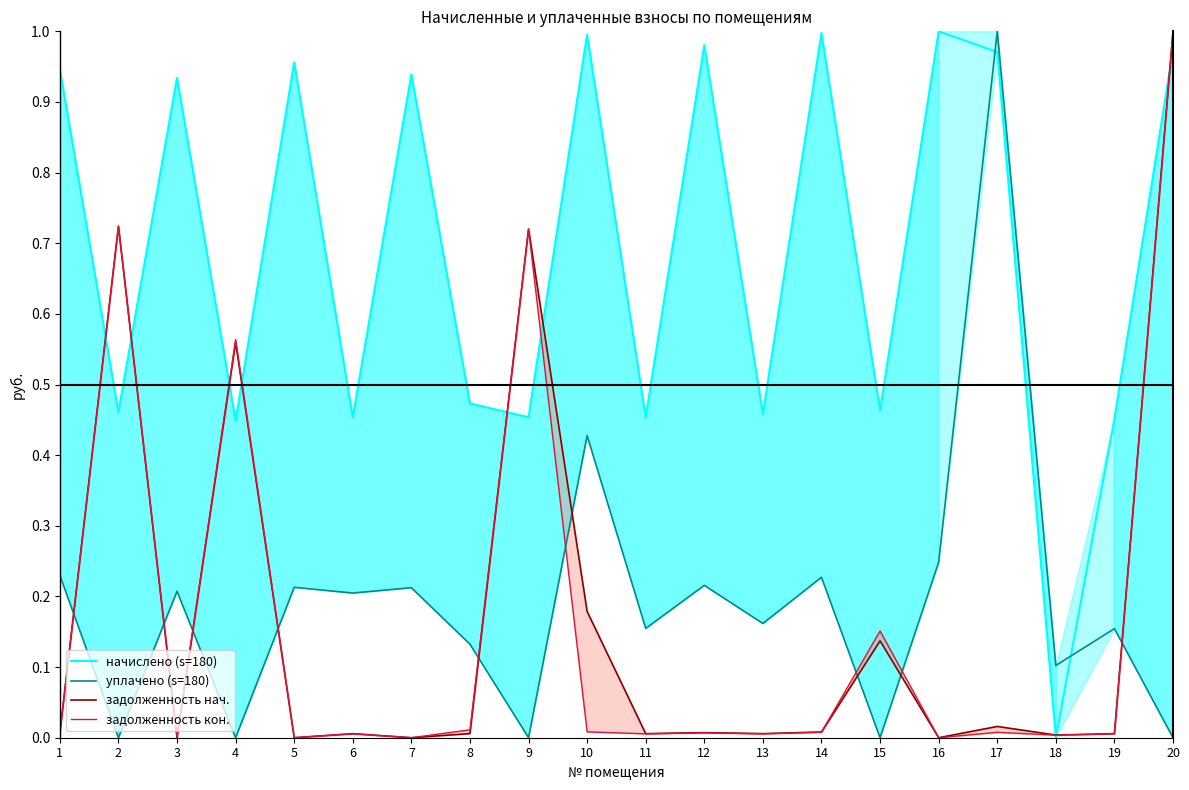

Which series ends up on top after the final intersection of начислено (s=180) and задолженность нач.?

задолженность нач.